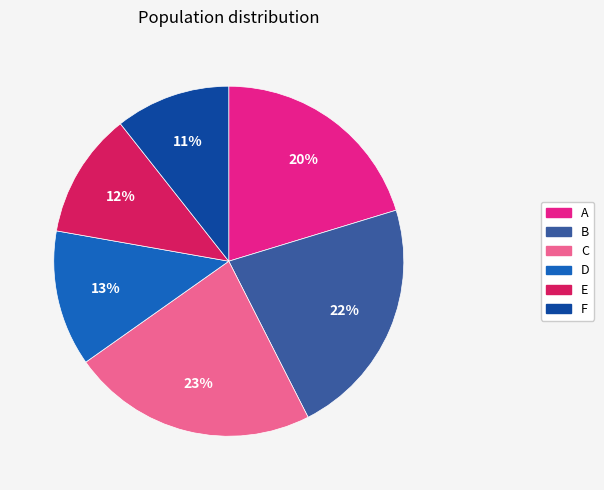

To the nearest percent, what is the average slice percentage?

17%